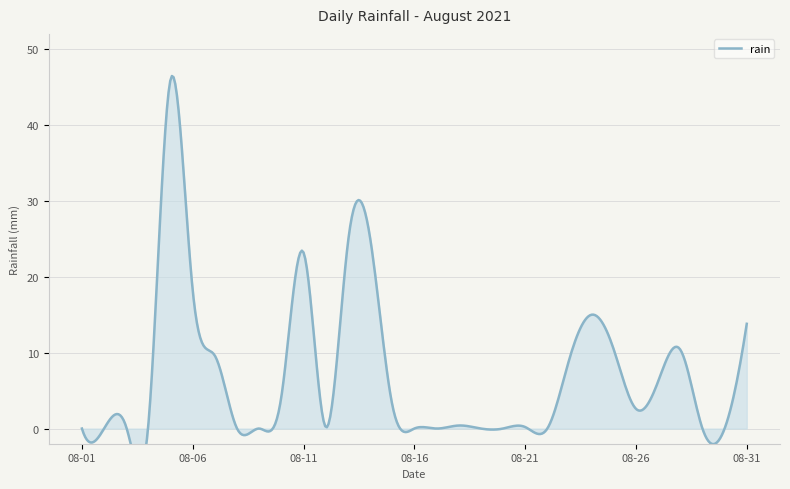

Reading left to right, transcribe all the data shown in this chart.

2021-08-01=0.0	2021-08-02=0.0	2021-08-03=0.2	2021-08-04=0.6	2021-08-05=46.0	2021-08-06=18.2	2021-08-07=9.6	2021-08-08=0.0	2021-08-09=0.0	2021-08-10=4.2	2021-08-11=23.2	2021-08-12=0.2	2021-08-13=24.4	2021-08-14=25.2	2021-08-15=3.2	2021-08-16=0.0	2021-08-17=0.0	2021-08-18=0.4	2021-08-19=0.0	2021-08-20=0.0	2021-08-21=0.2	2021-08-22=0.0	2021-08-23=9.2	2021-08-24=15.0	2021-08-25=10.4	2021-08-26=2.6	2021-08-27=6.2	2021-08-28=10.4	2021-08-29=0.0	2021-08-30=0.0	2021-08-31=13.8